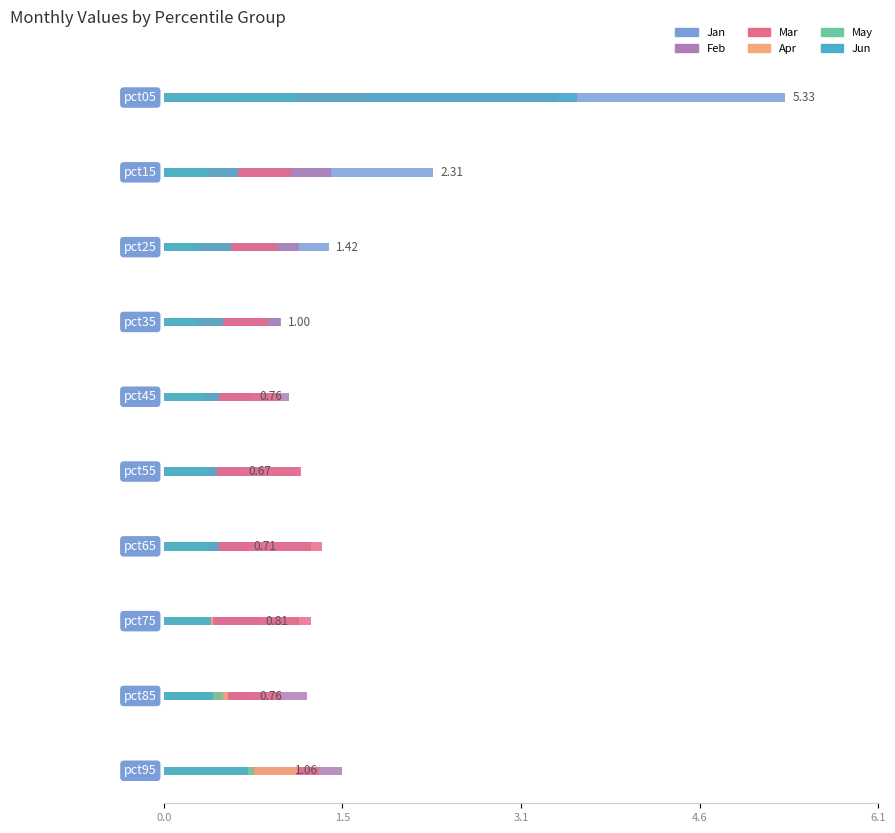

Where is May nearest to the value 0?

pct35